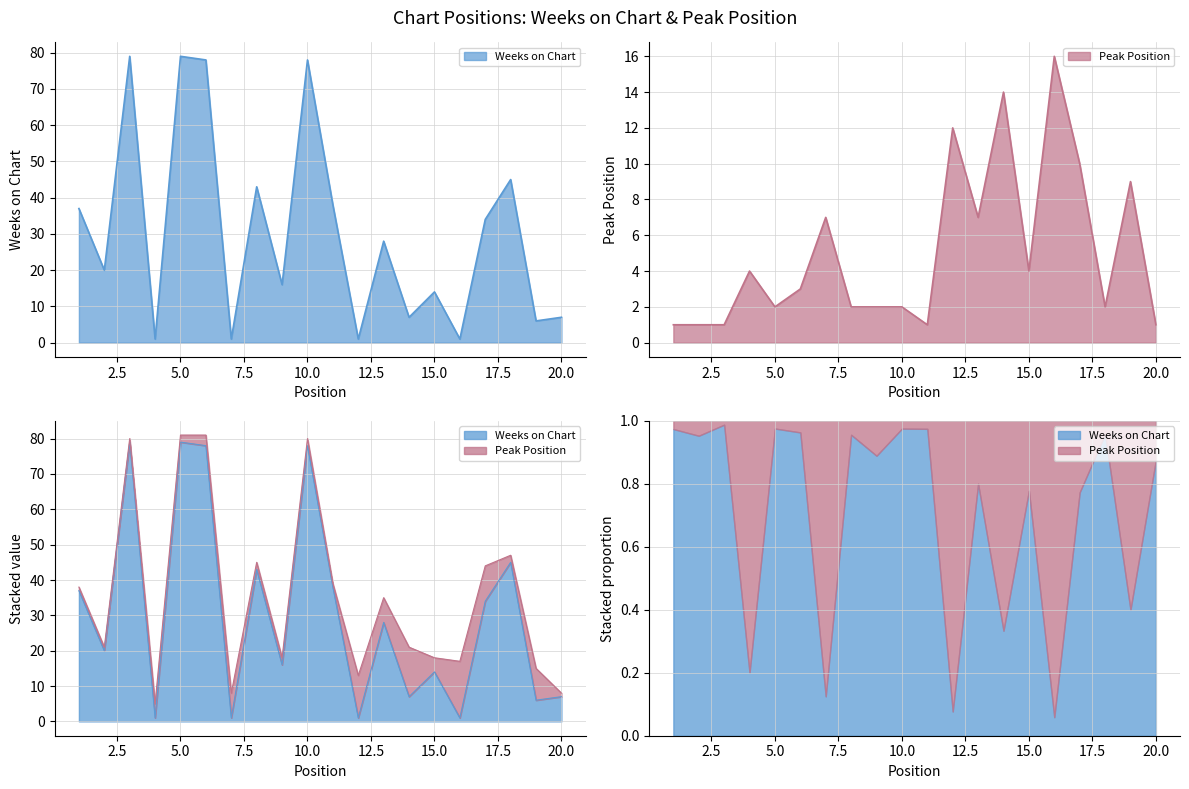

Is the value of Weeks on Chart at 20 greater than the value of Peak Position at 7?

No